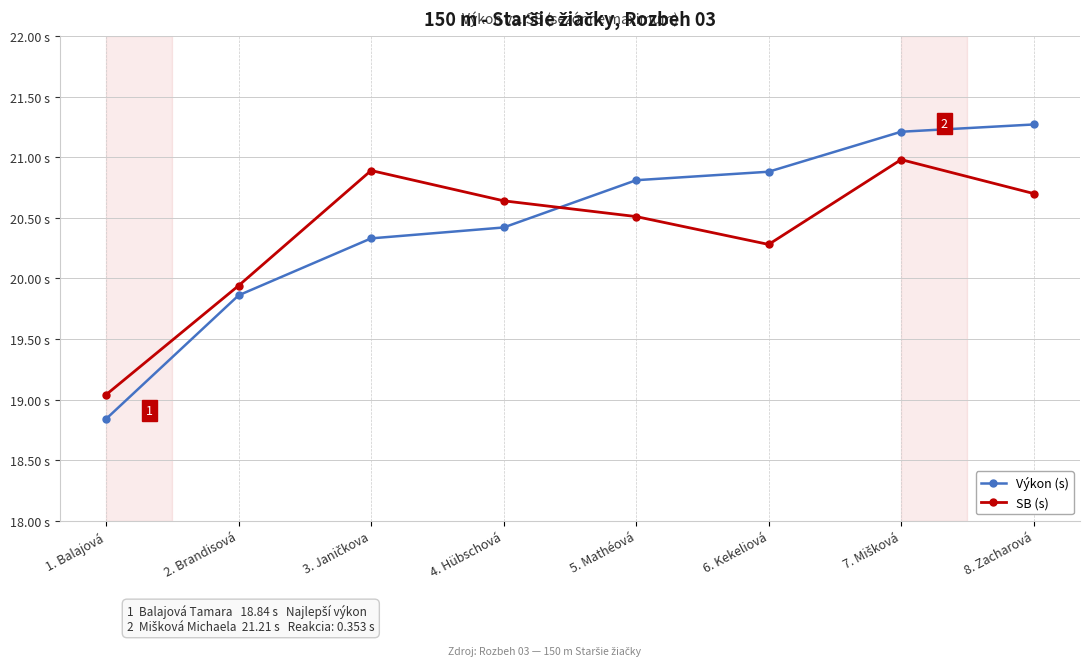

Does the chart have visible grid lines?

Yes